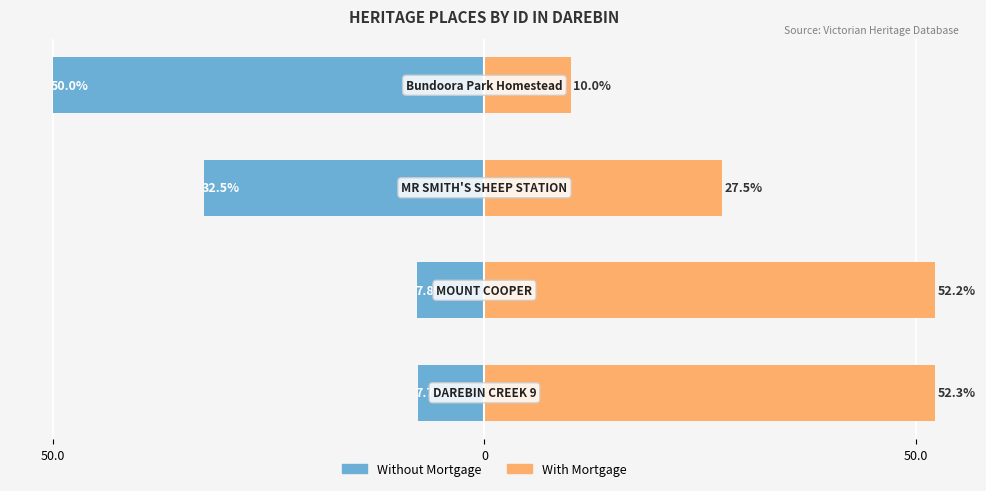

Count the number of data series in this chart.

2